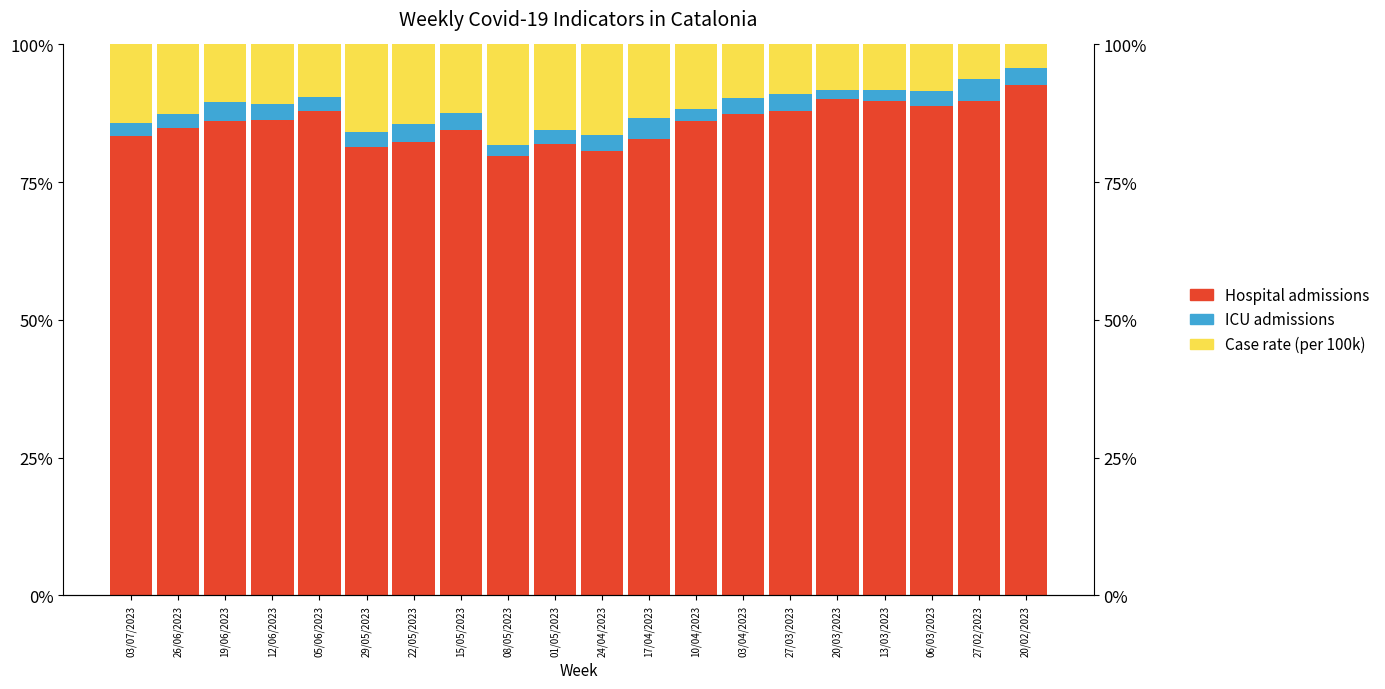

The value of ICU admissions at 29/05/2023 is 0.7. True or false?

False